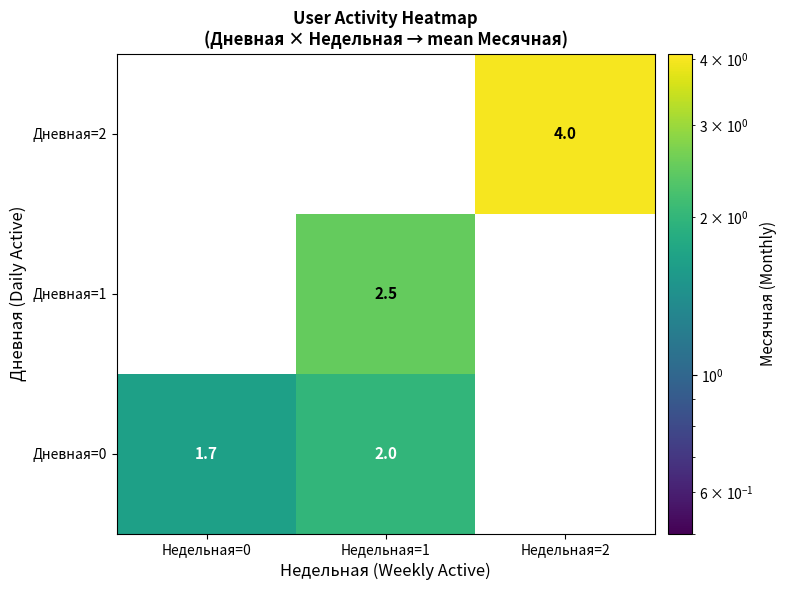

Reading right to left, what are all the values shown in this chart?

Дневная=2: Недельная=2=4.0	Недельная=1=0.0	Недельная=0=0.0
Дневная=1: Недельная=2=0.0	Недельная=1=2.5	Недельная=0=0.0
Дневная=0: Недельная=2=0.0	Недельная=1=2.0	Недельная=0=1.7